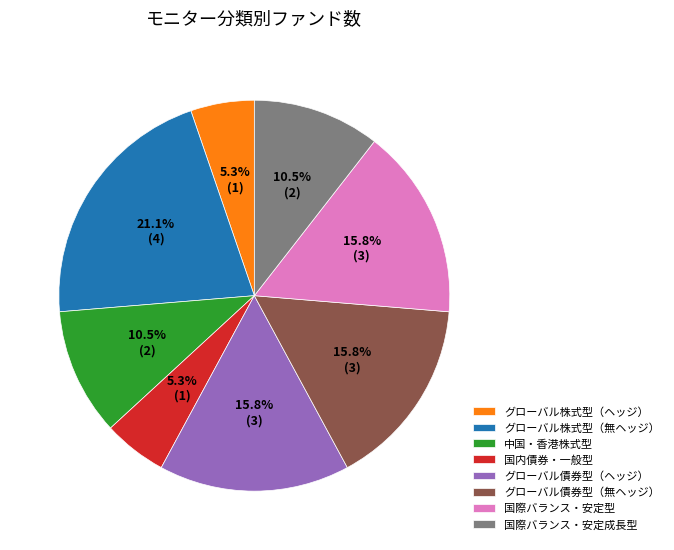

Does 国際バランス・安定型 represent more than half of the total?

No